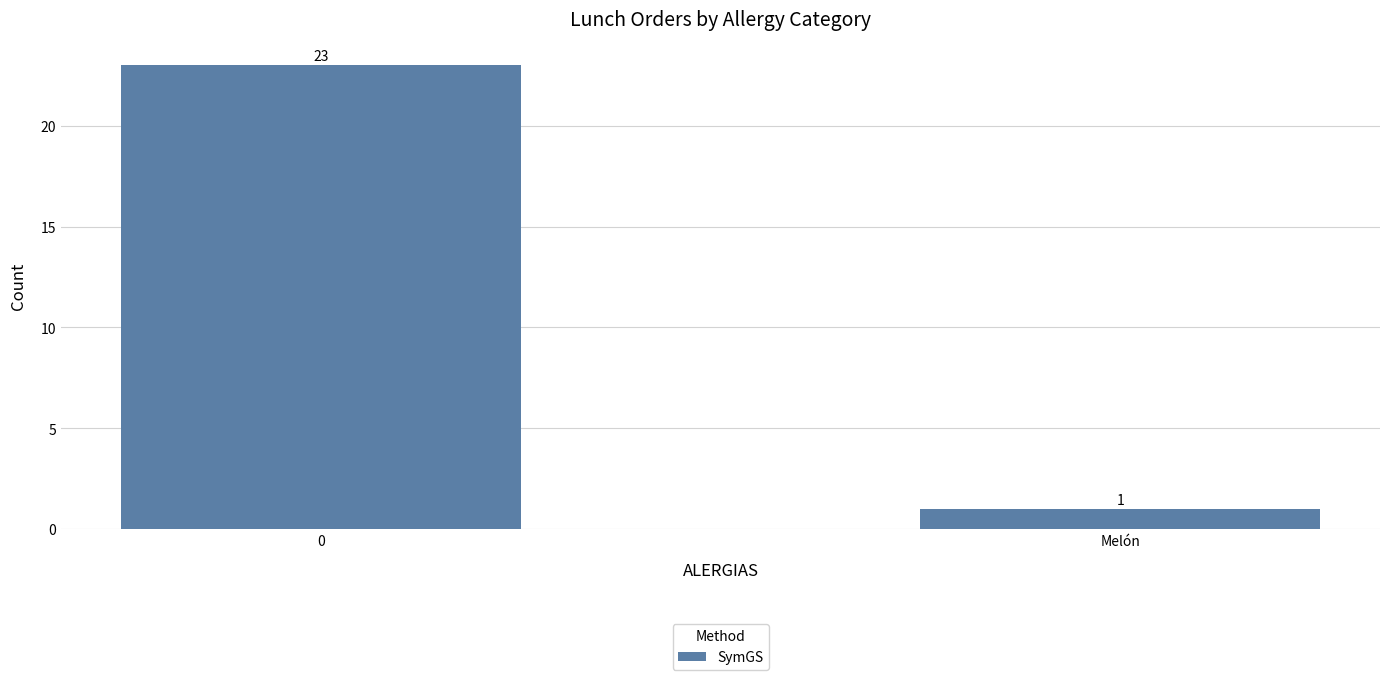

How many values are between 1 and 23?

2